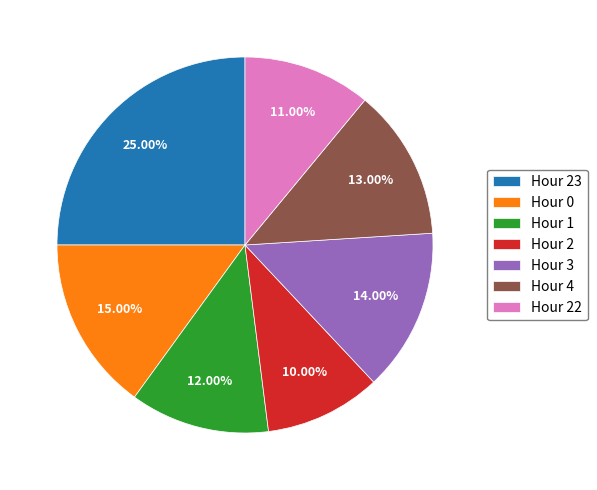

Does any single category account for the majority?

No